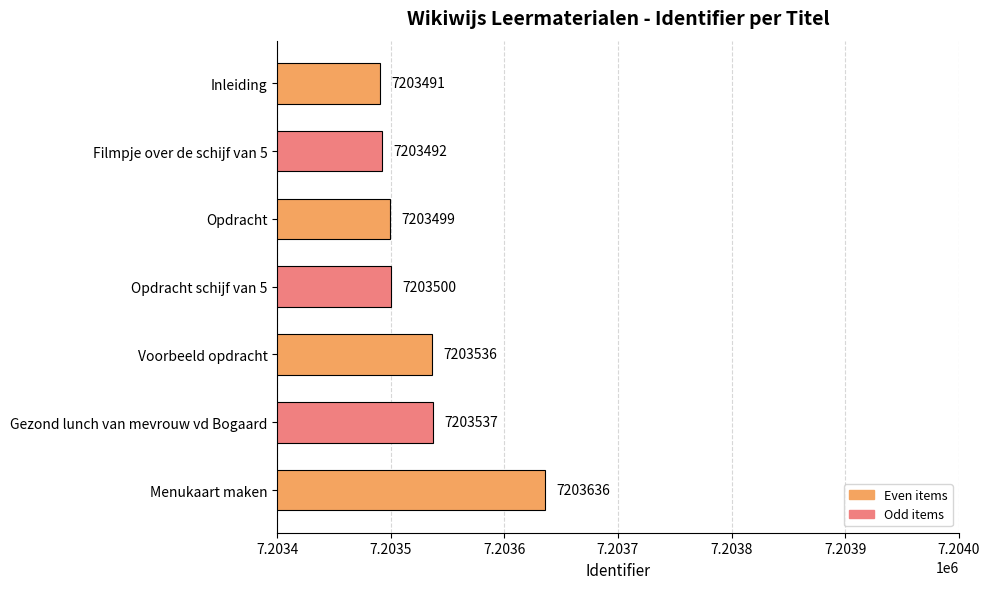

Where is the data nearest to the value 7203563?

Gezond lunch van mevrouw vd Bogaard